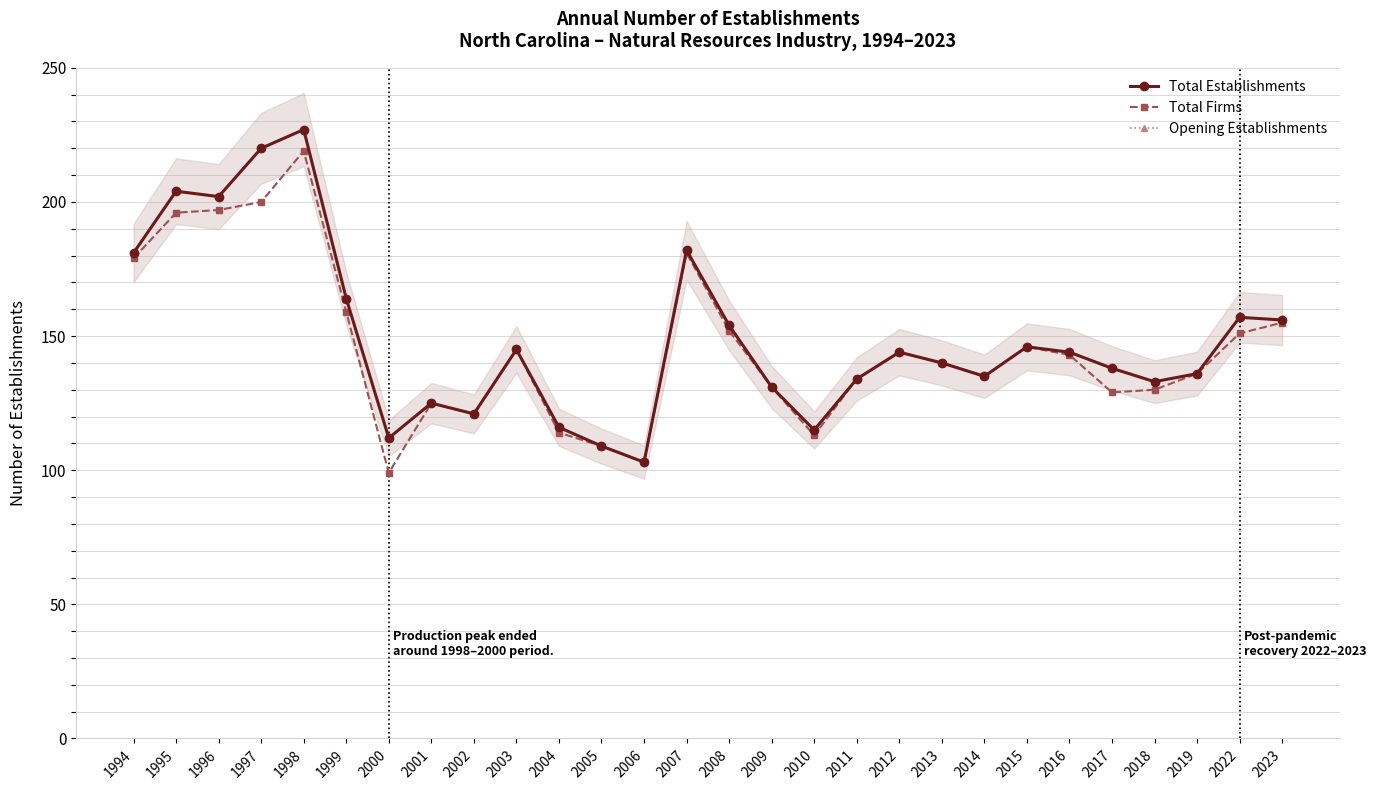

What is the lowest value of the Total Firms series?

99